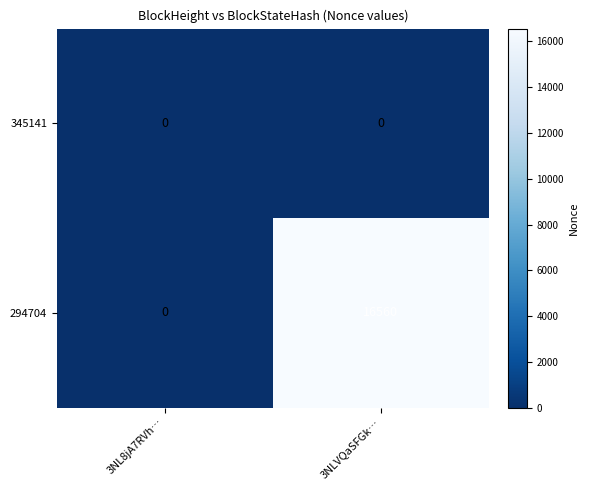

What is the highest value of the 294704 series?

16560